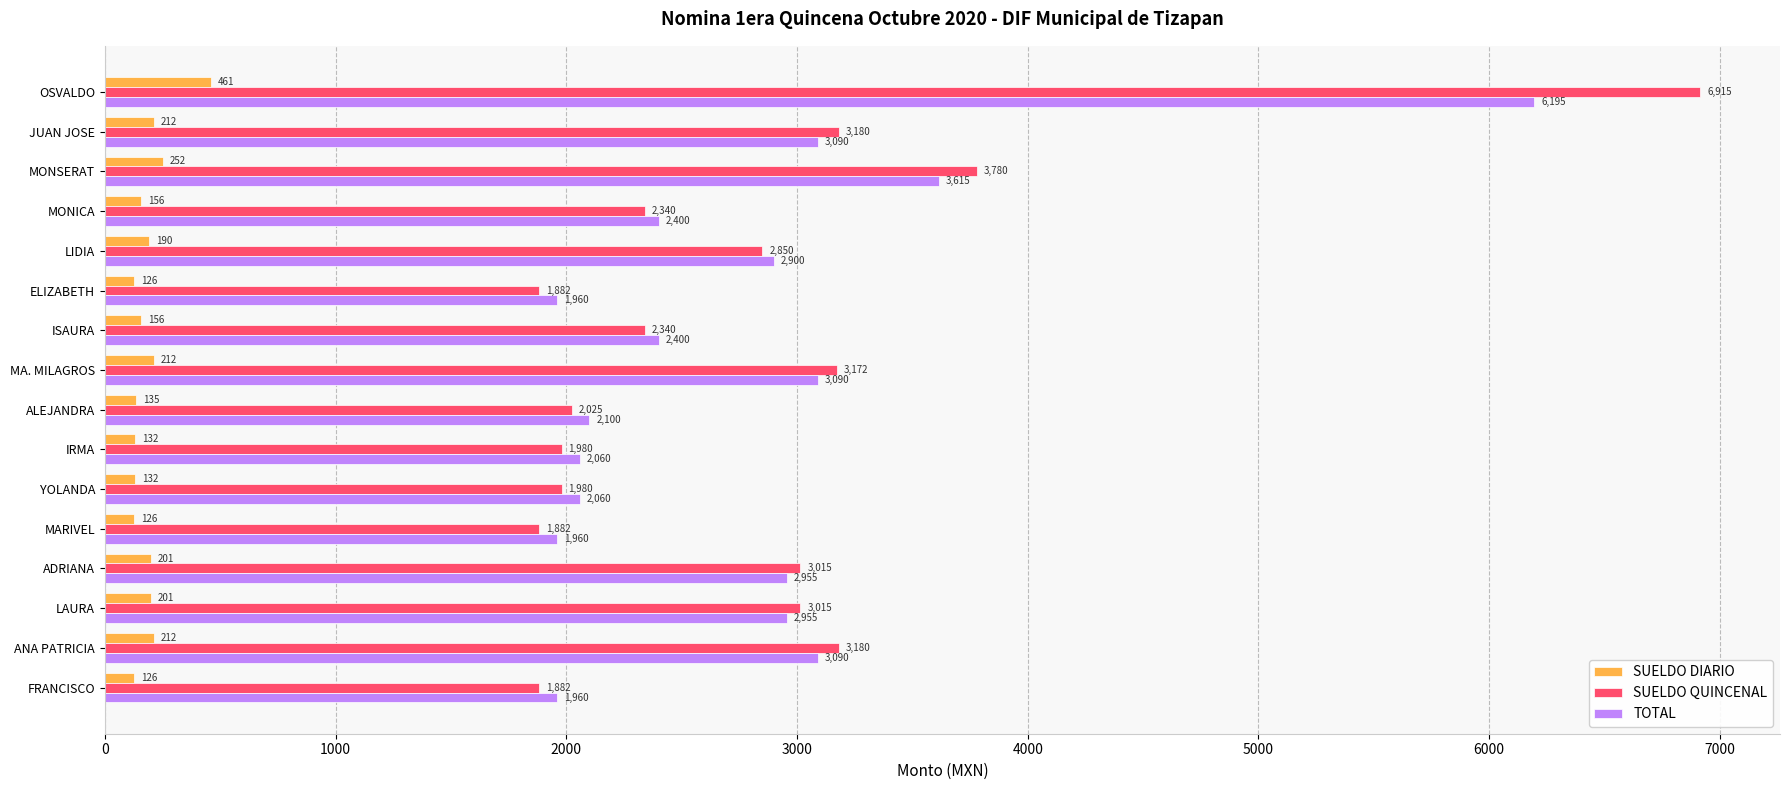

What is the total value across all series at LIDIA?

5940.0